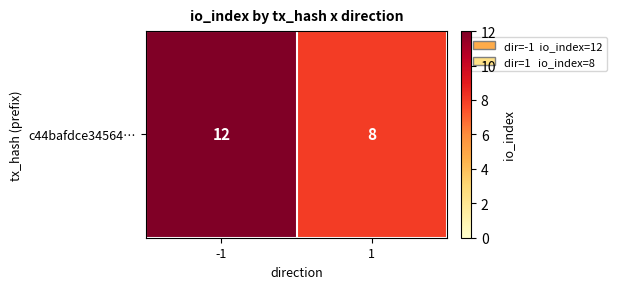

What is the difference between the maximum and minimum values?

4